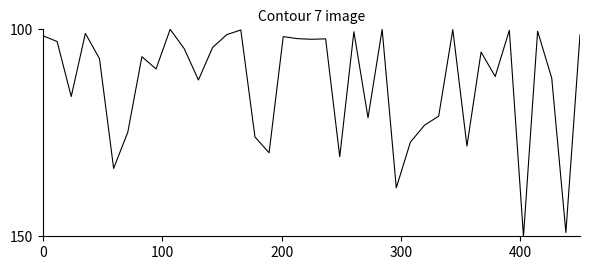

What is the difference between the maximum and minimum values?

50.0